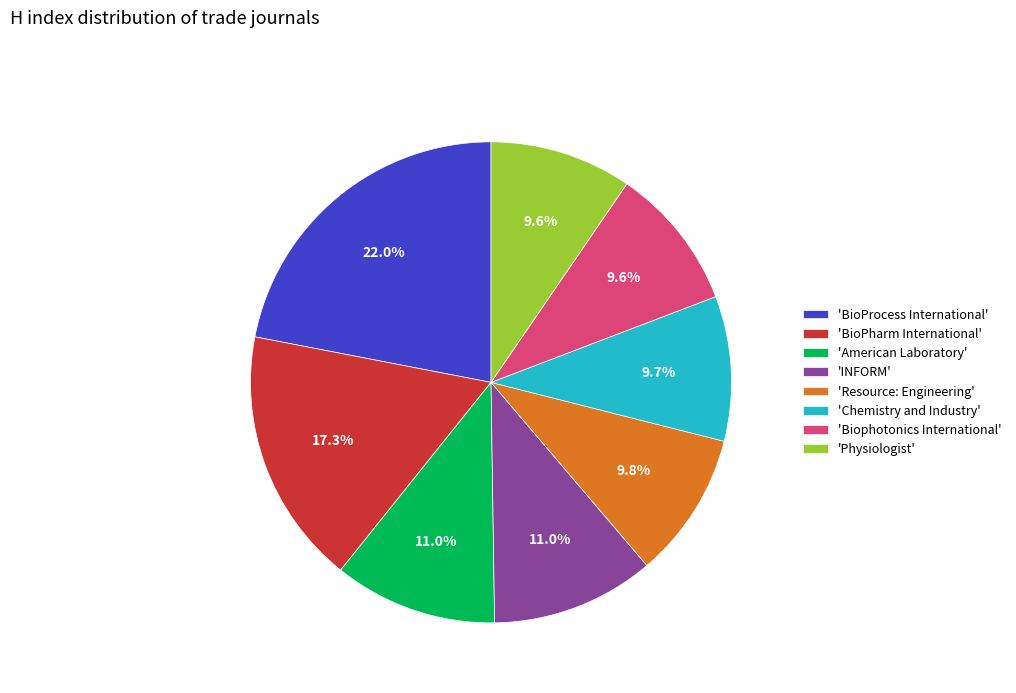

Which category has the biggest portion of the pie?

'BioProcess International'